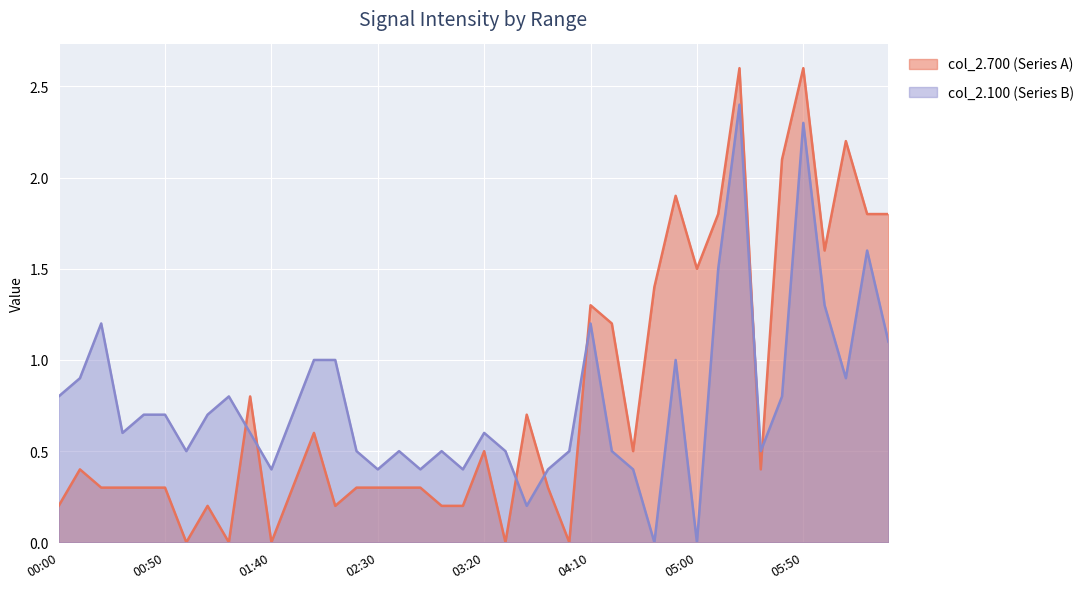

True or false: col_2.100 (Series B) and col_2.700 (Series A) cross at least once.

True